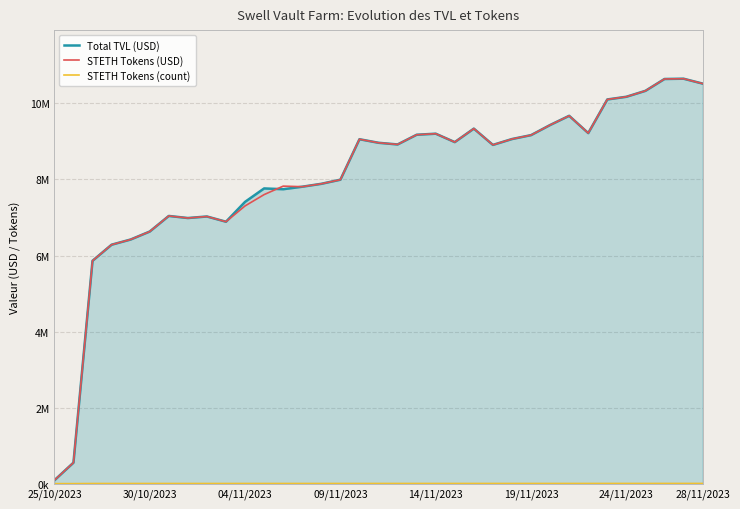

Is this an area chart (filled region under the line)?

Yes